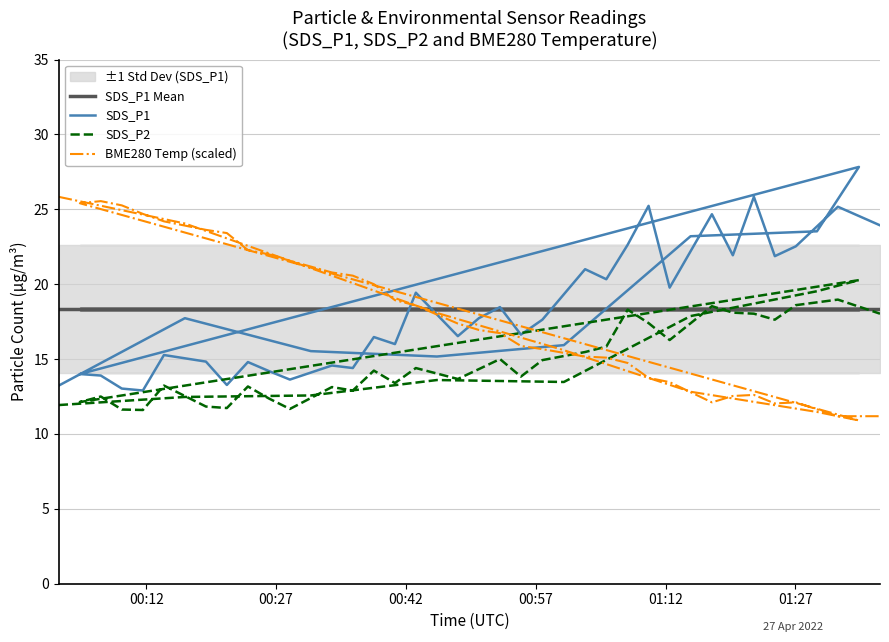

What are all the series names shown in the legend?

SDS_P1 Mean, SDS_P1, SDS_P2, BME280 Temp (scaled)